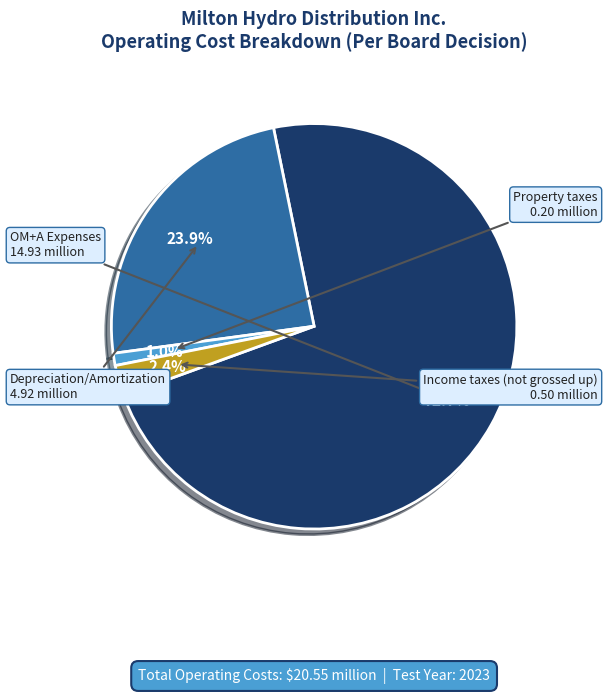

Is there a majority slice in this chart?

Yes